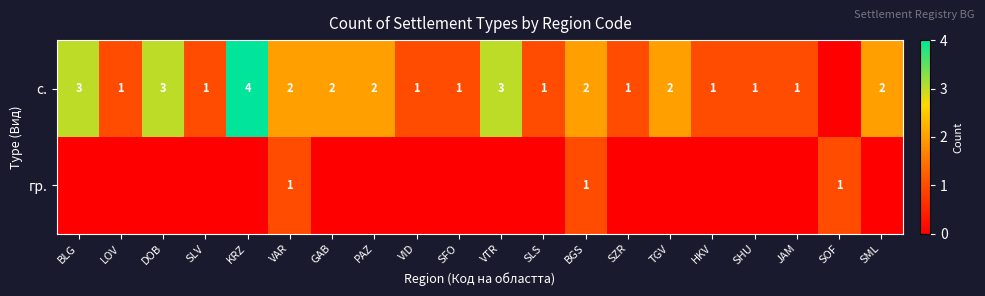

True or false: с. has a value of 4 at VTR.

False